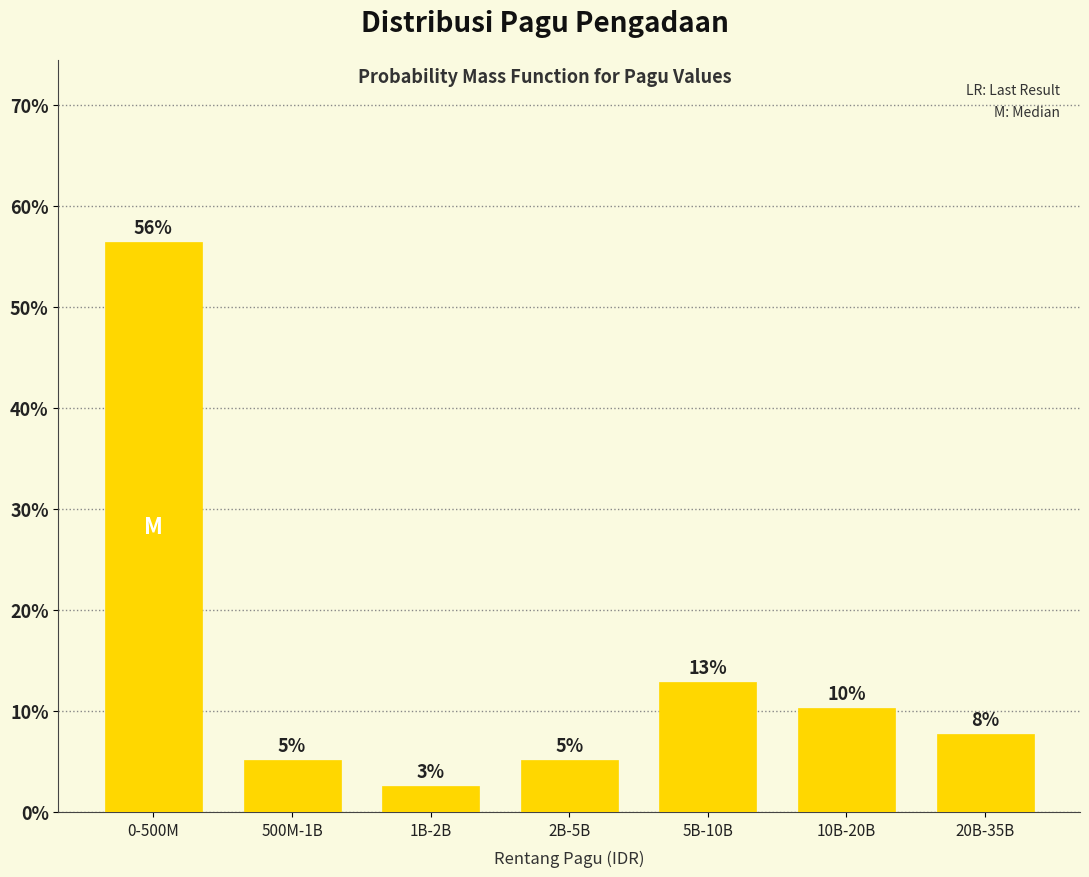

How many bars are there in total?

7